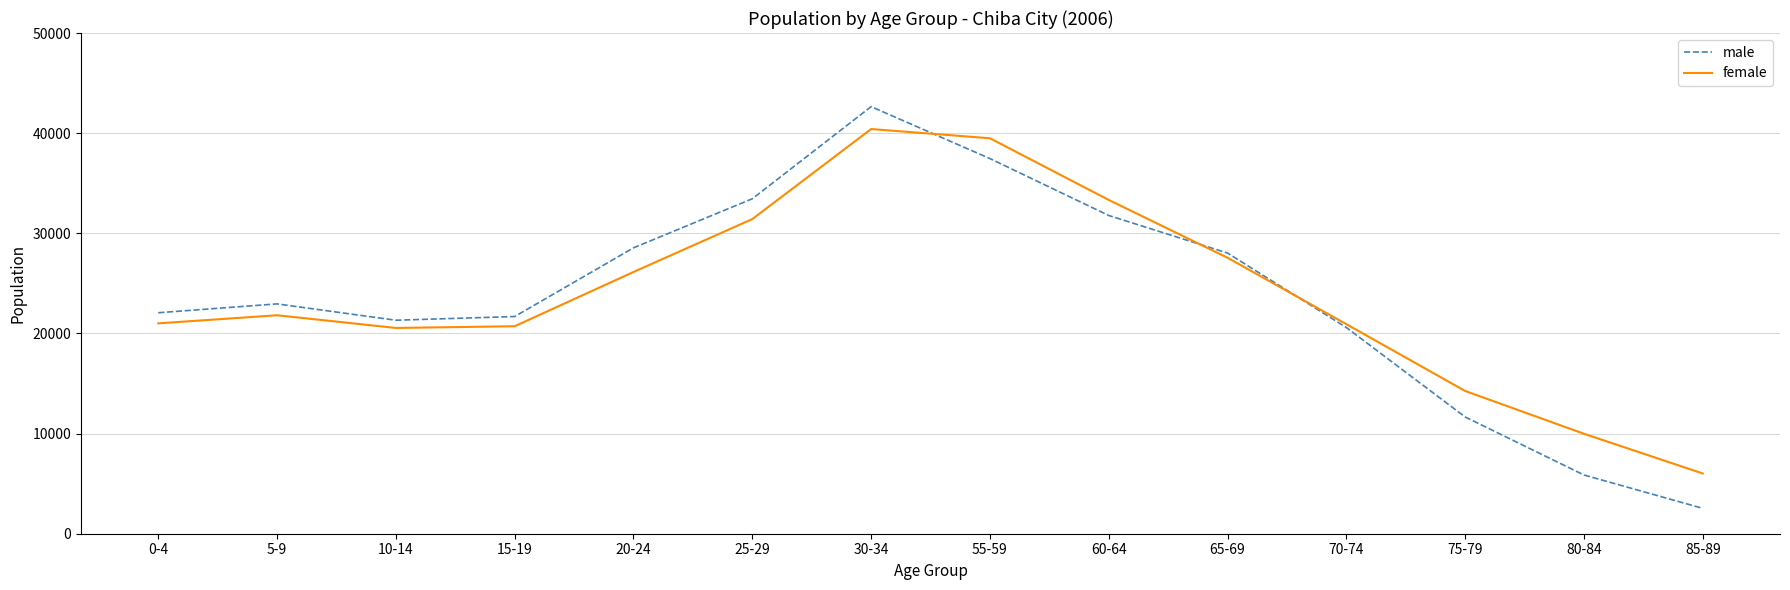

What value does the male series have at 60-64, to the nearest 50?

31800